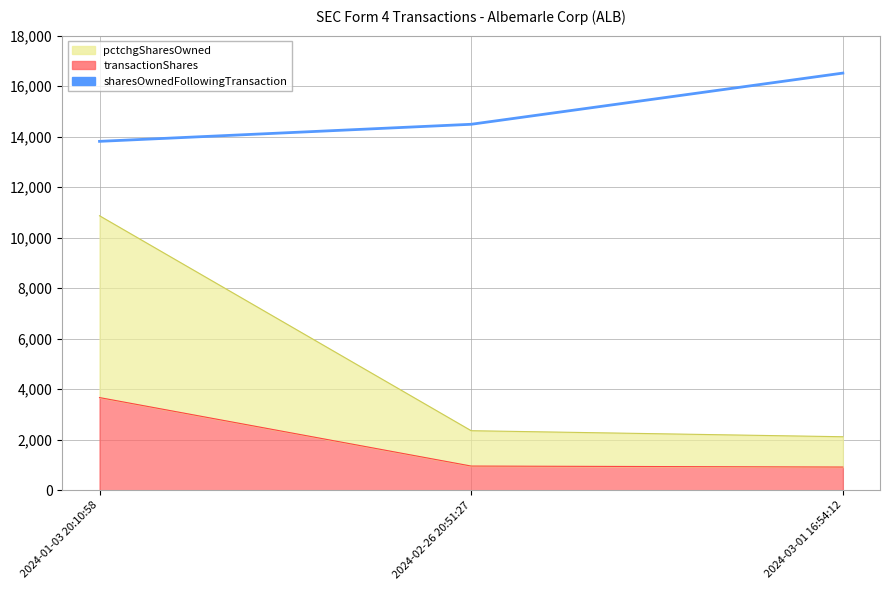

What is the average value?

14940